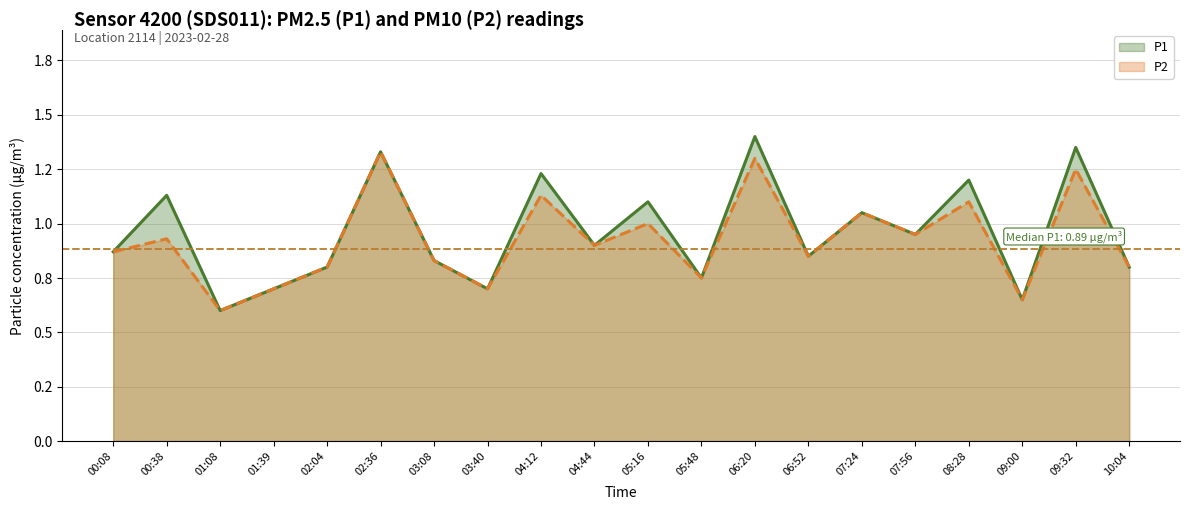

True or false: P2 and P1 intersect in this chart.

False